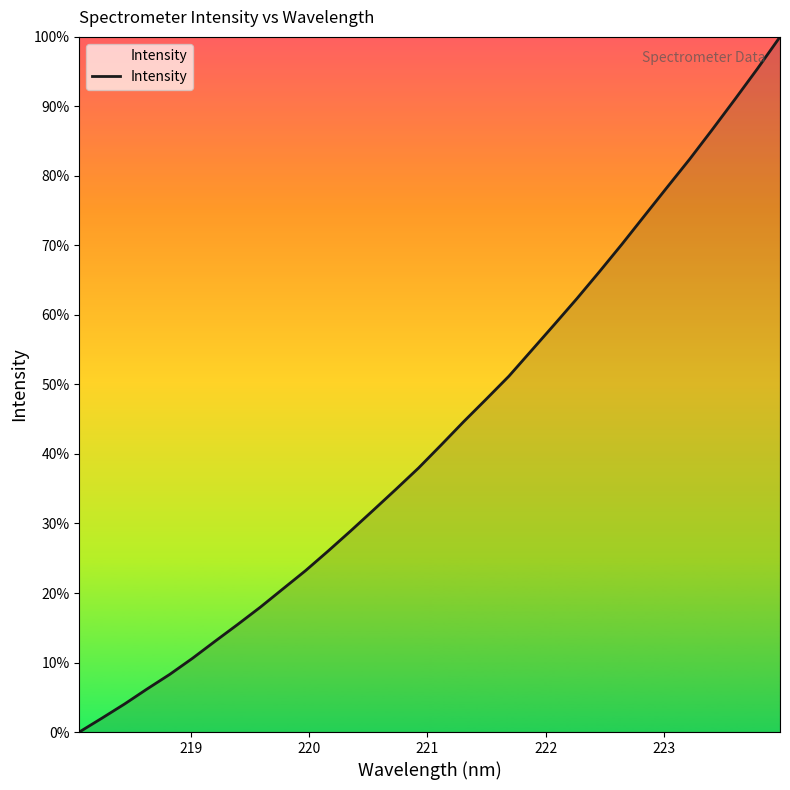

What is the greatest value displayed?

100.0